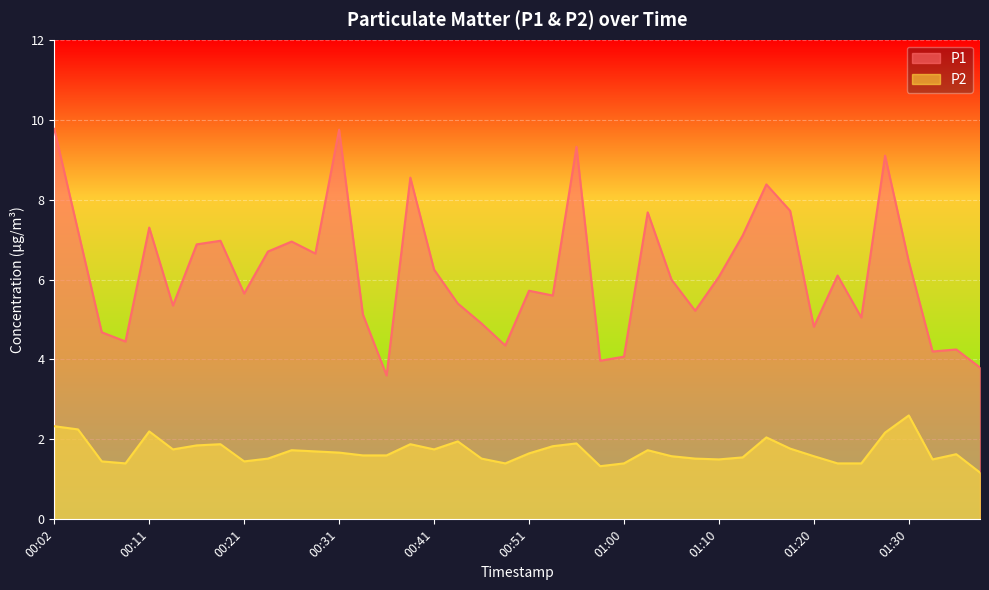

What position from the left is 00:14?

6